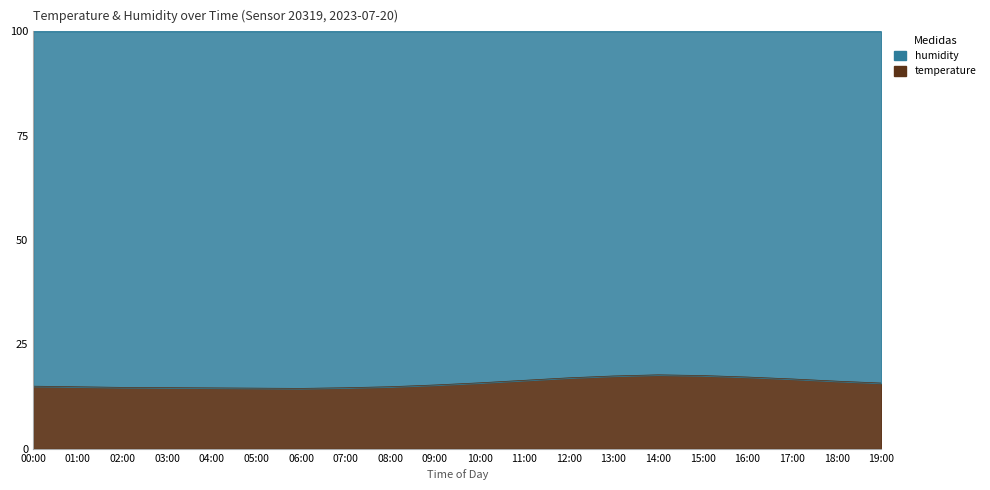

Rank the categories by value from lowest to highest.

06:00, 05:00, 04:00, 07:00, 03:00, 02:00, 01:00, 08:00, 00:00, 09:00, 19:00, 10:00, 18:00, 11:00, 17:00, 12:00, 16:00, 13:00, 15:00, 14:00